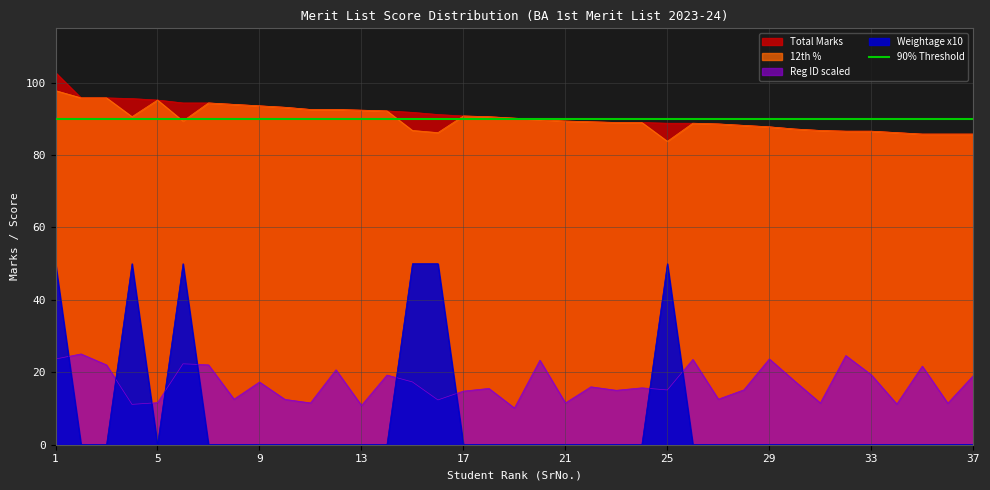

Where is Weightage nearest to the value 25?

1